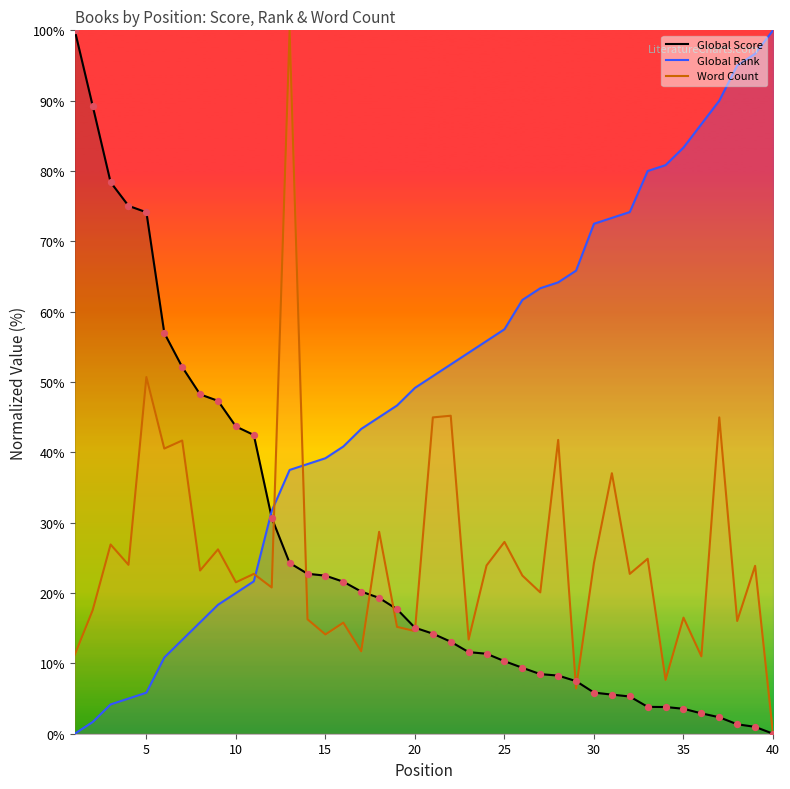

At which category is the sum across all series the highest?

13